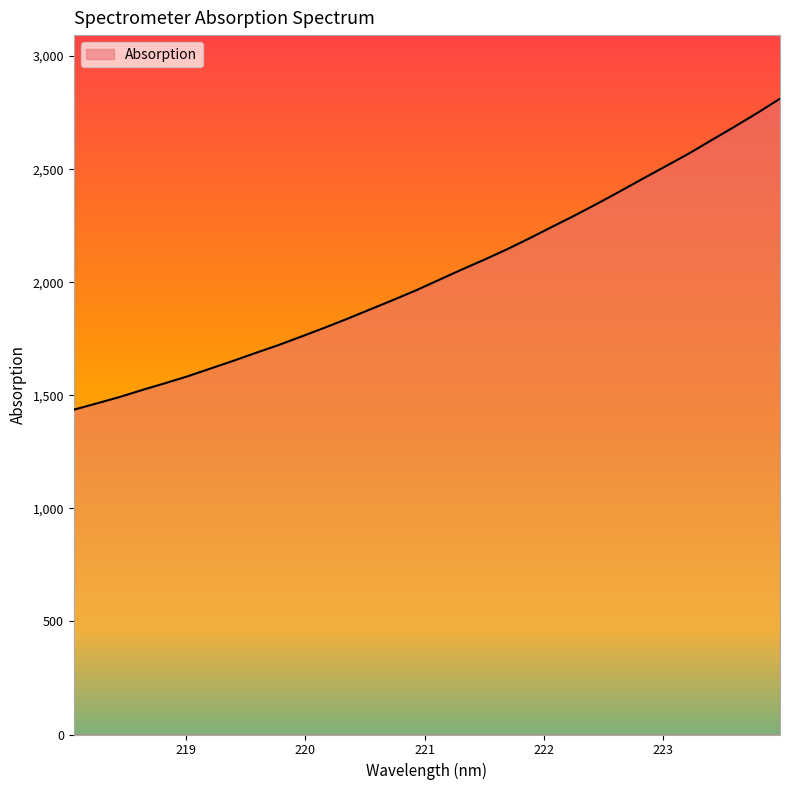

What is the minimum value shown in the chart?

1436.3